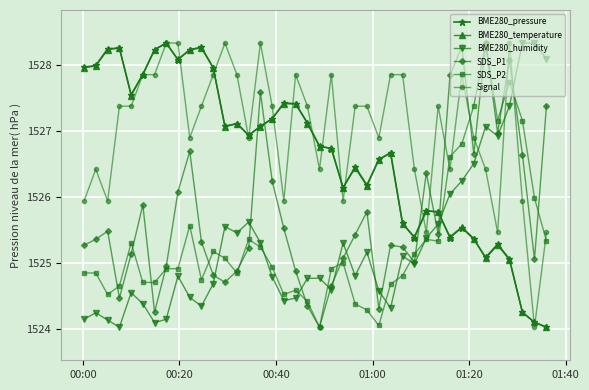

What is the highest value of the BME280_humidity series?

1528.3